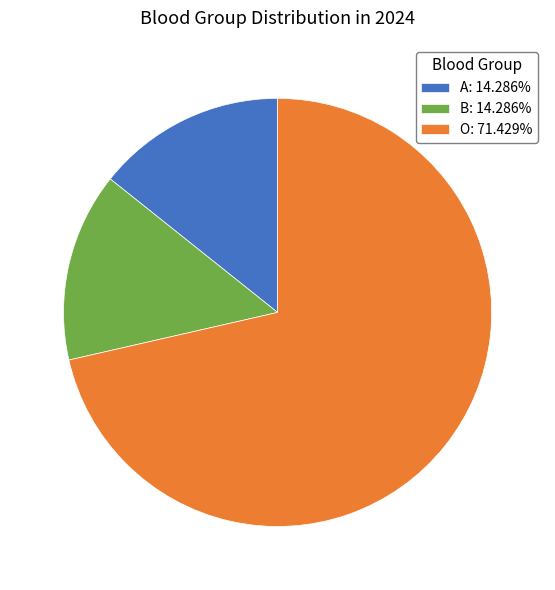

What is the ratio of the value at A: 14.286% to the value at B: 14.286%?

1.0